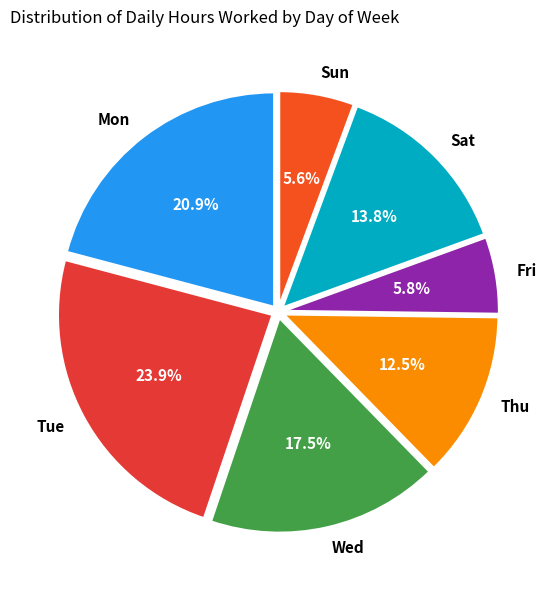

Does Sat represent more than half of the total?

No